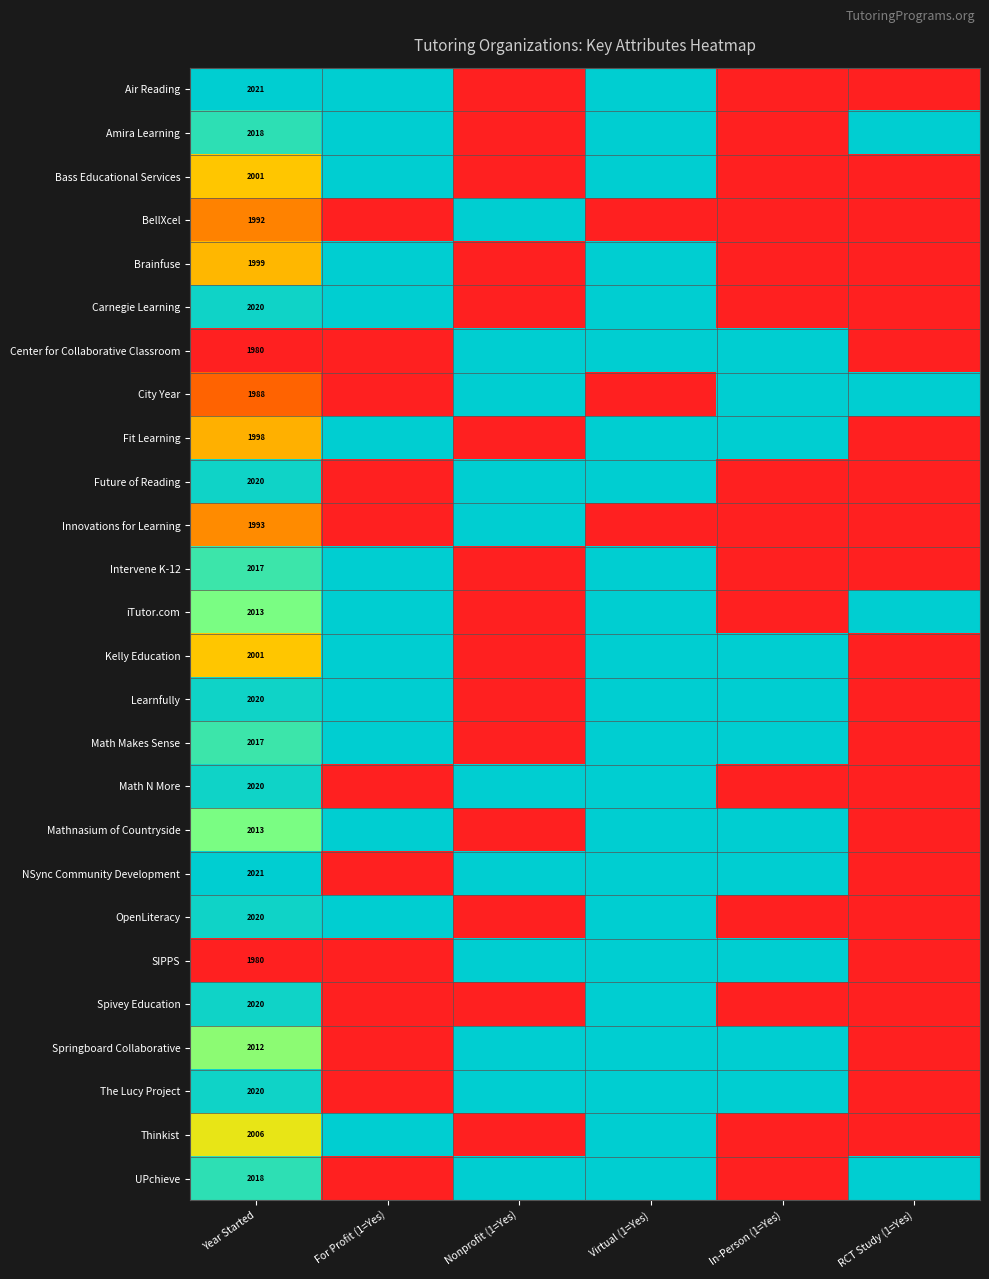

What is the total value across all series at Year Started?

52228